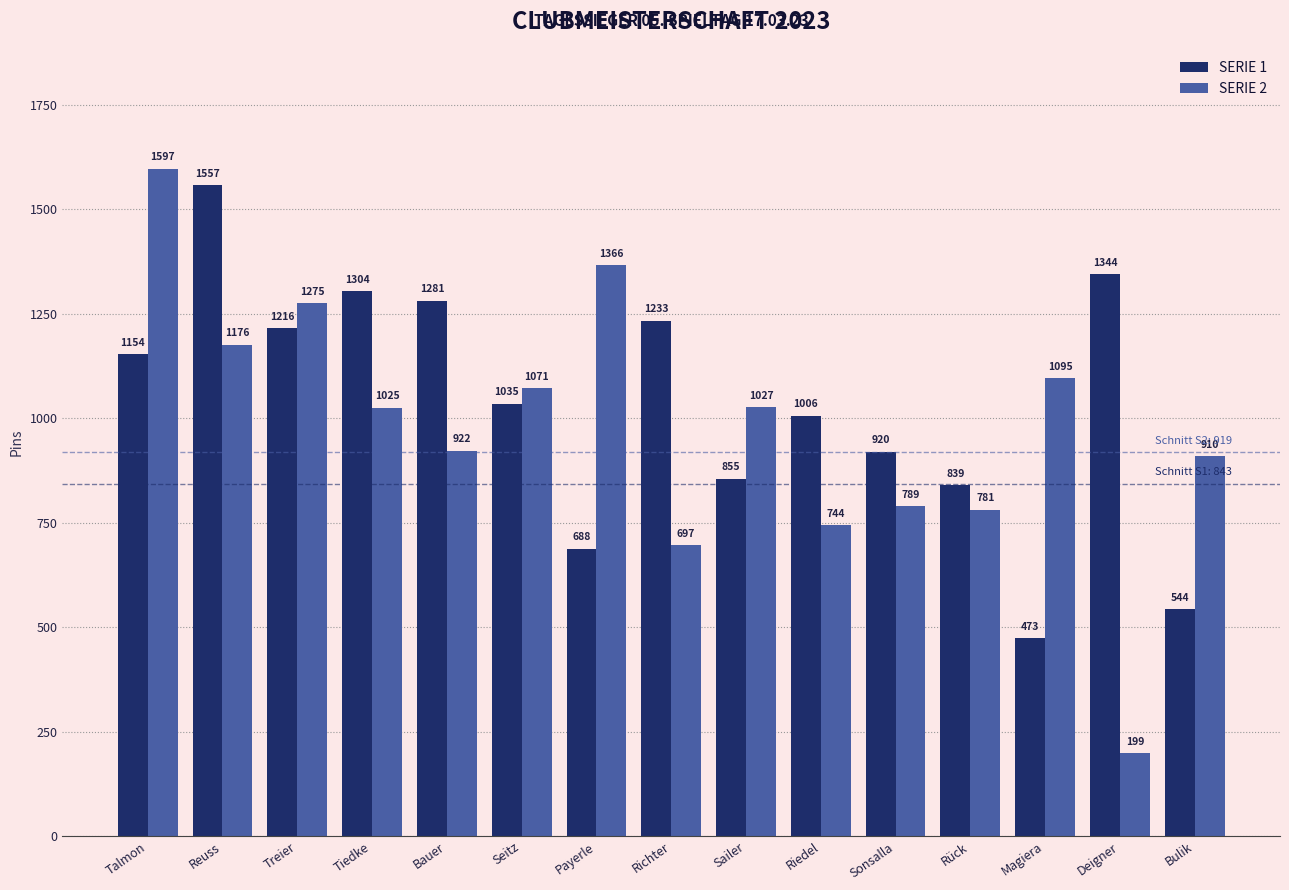

What value does the SERIE 1 series have at Richter, to the nearest 50?

1250